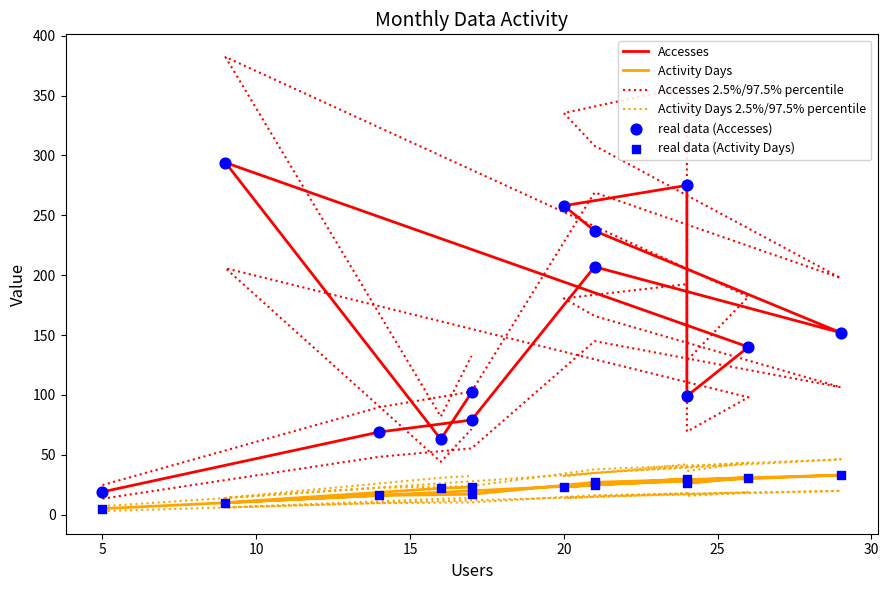

Is the value of Activity Days 2.5%/97.5% percentile at 20 greater than the value of Accesses at 11?

No